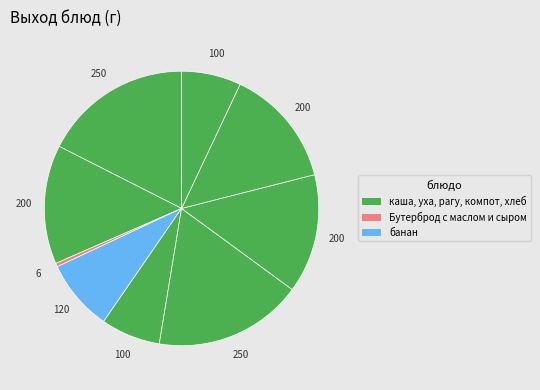

How many segments does this pie chart have?

9